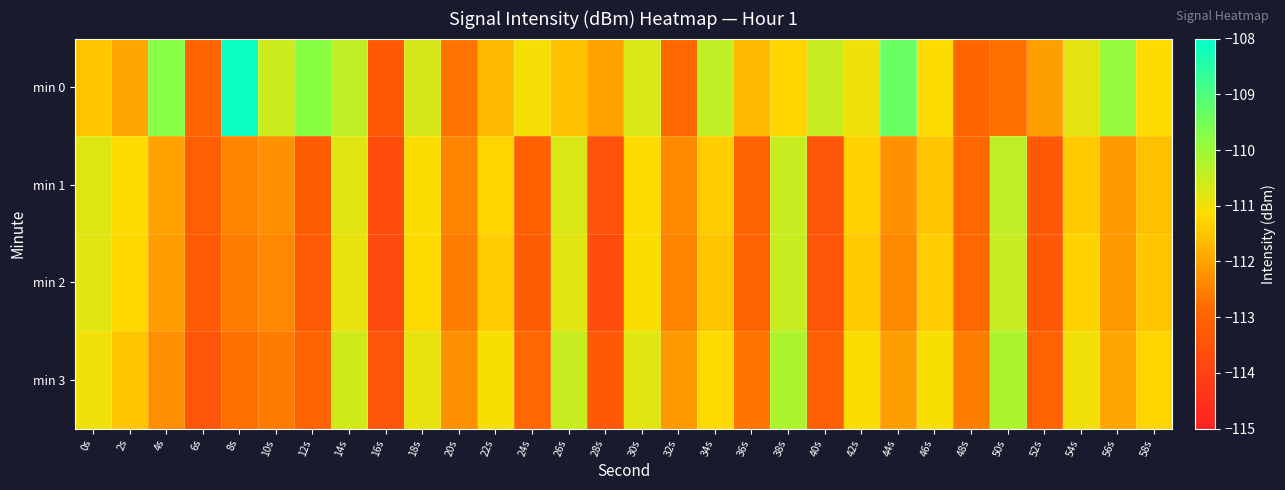

Which label corresponds to the largest value in the chart?

8s